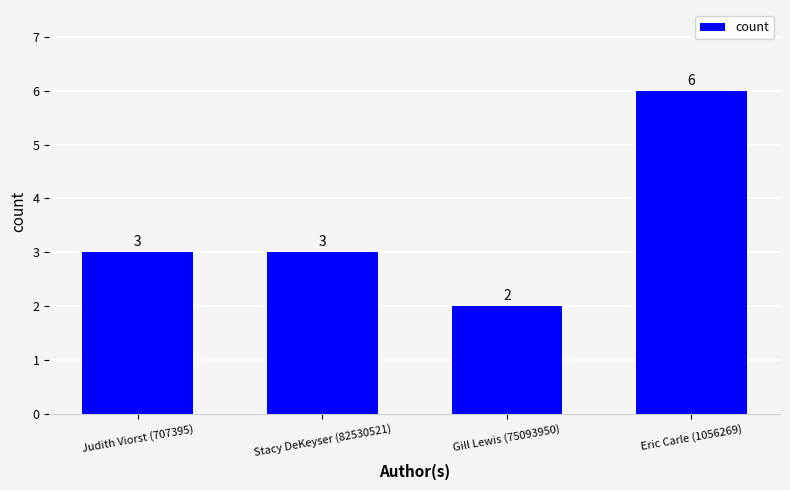

Reading left to right, list all the values displayed in this chart.

Judith Viorst (707395)=3	Stacy DeKeyser (82530521)=3	Gill Lewis (75093950)=2	Eric Carle (1056269)=6